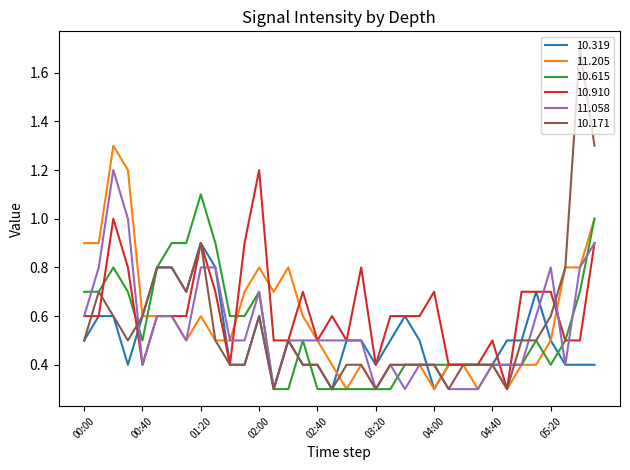

Reading left to right, what are all the values shown in this chart?

10.319: 0.5	0.6	0.6	0.4	0.6	0.8	0.8	0.7	0.9	0.8	0.4	0.4	0.6	0.3	0.5	0.4	0.4	0.3	0.5	0.5	0.4	0.5	0.6	0.5	0.3	0.4	0.4	0.4	0.4	0.5	0.5	0.7	0.5	0.4	0.4	0.4
11.205: 0.9	0.9	1.3	1.2	0.6	0.6	0.6	0.5	0.6	0.5	0.5	0.7	0.8	0.7	0.8	0.6	0.5	0.4	0.3	0.4	0.3	0.4	0.4	0.4	0.3	0.4	0.4	0.3	0.4	0.3	0.4	0.4	0.5	0.8	0.8	1.0
10.615: 0.7	0.7	0.8	0.7	0.5	0.8	0.9	0.9	1.1	0.9	0.6	0.6	0.7	0.3	0.3	0.5	0.3	0.3	0.3	0.3	0.3	0.3	0.4	0.4	0.4	0.4	0.4	0.4	0.4	0.4	0.4	0.5	0.4	0.5	0.7	1.0
10.910: 0.6	0.6	1.0	0.8	0.4	0.6	0.6	0.6	0.9	0.7	0.4	0.9	1.2	0.5	0.5	0.7	0.5	0.6	0.5	0.8	0.4	0.6	0.6	0.6	0.7	0.4	0.4	0.4	0.5	0.3	0.7	0.7	0.7	0.5	0.5	0.9
11.058: 0.6	0.8	1.2	1.0	0.4	0.6	0.6	0.5	0.8	0.8	0.5	0.5	0.7	0.3	0.5	0.5	0.5	0.5	0.5	0.5	0.3	0.4	0.3	0.4	0.4	0.3	0.3	0.3	0.4	0.4	0.4	0.6	0.8	0.4	0.8	0.9
10.171: 0.5	0.7	0.6	0.5	0.6	0.8	0.8	0.7	0.9	0.5	0.4	0.4	0.6	0.3	0.5	0.4	0.4	0.3	0.4	0.4	0.3	0.4	0.4	0.4	0.4	0.3	0.4	0.4	0.4	0.3	0.5	0.5	0.6	0.8	1.7	1.3